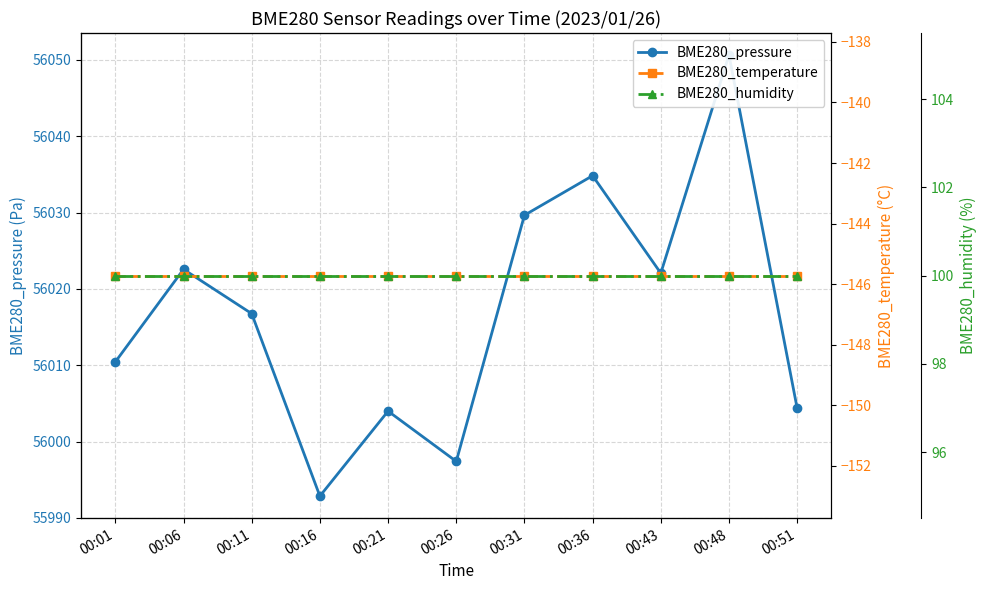

Between 00:36 and 00:43, which is larger?

00:36